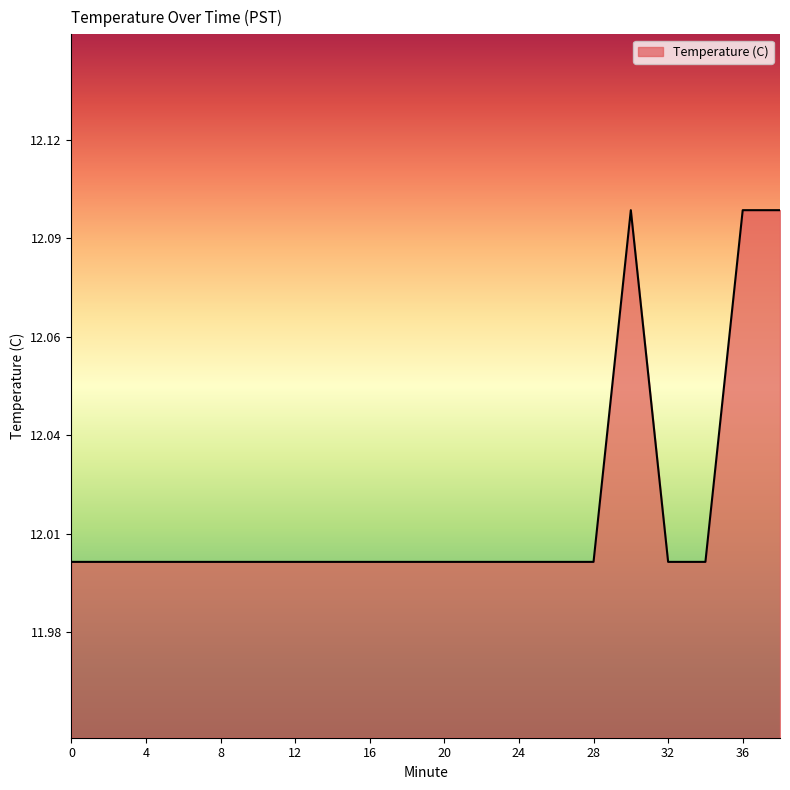

Reading right to left, transcribe all the data shown in this chart.

38=12.1	36=12.1	34=12.0	32=12.0	30=12.1	28=12.0	26=12.0	24=12.0	22=12.0	20=12.0	18=12.0	16=12.0	14=12.0	12=12.0	10=12.0	8=12.0	6=12.0	4=12.0	2=12.0	0=12.0